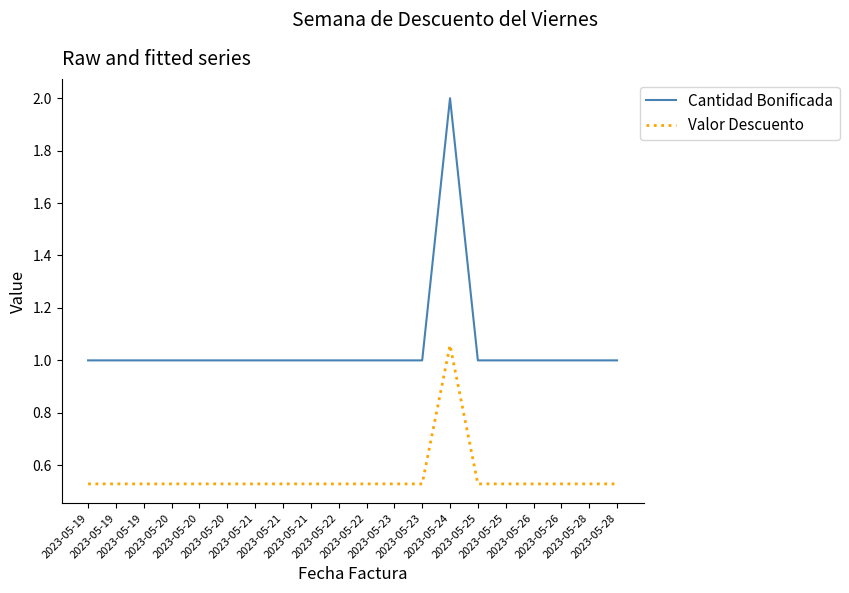

True or false: Valor Descuento and Cantidad Bonificada cross at least once.

False